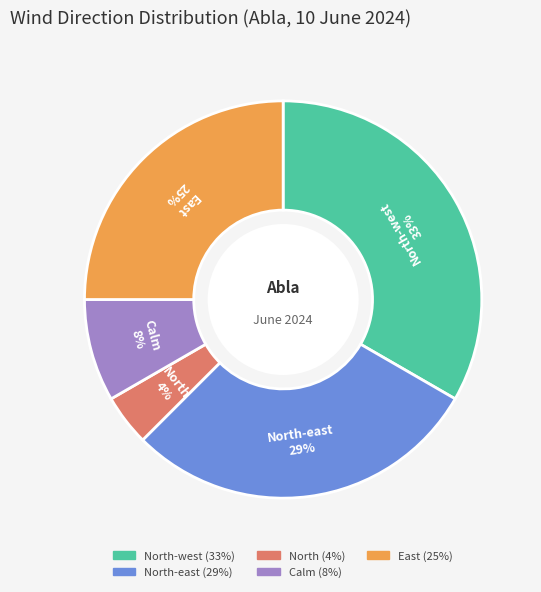

To the nearest percent, what is the average slice percentage?

20%